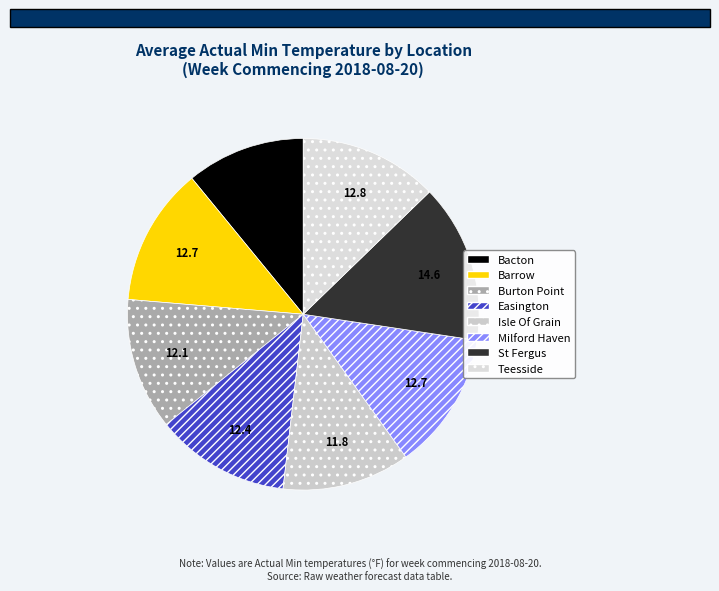

How many slices are in this pie chart?

8